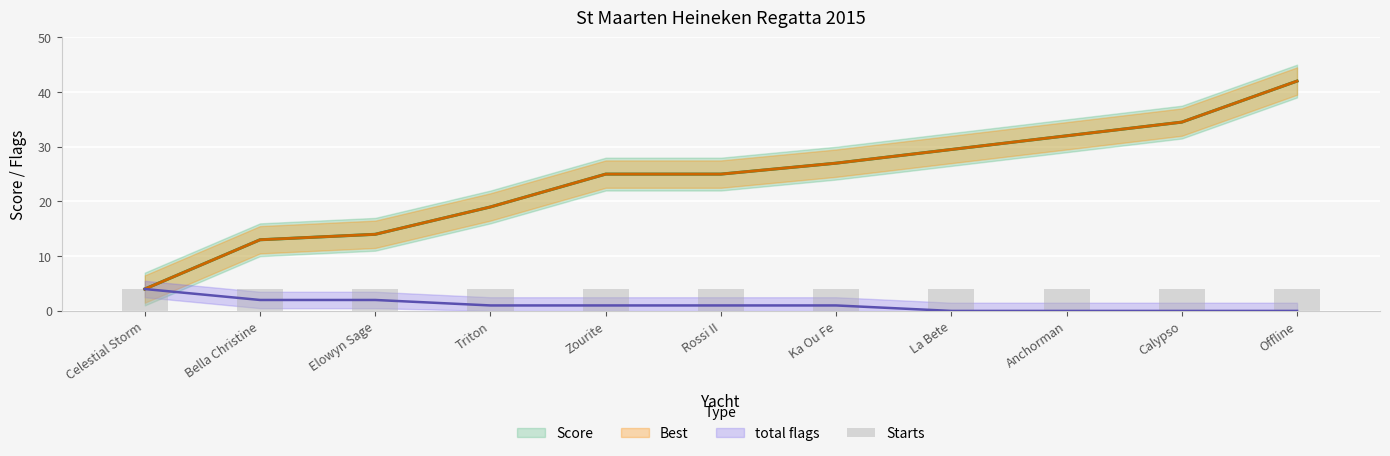

Which series changed the most between Bella Christine and Anchorman?

Score